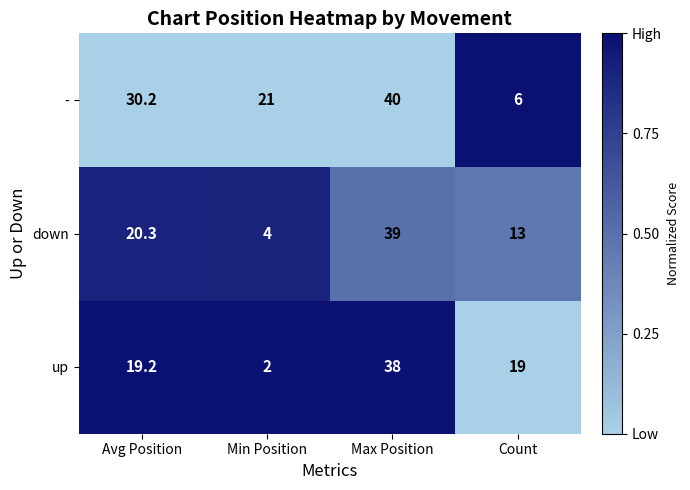

What is the sum of the up values at Avg Position and Min Position?

21.2